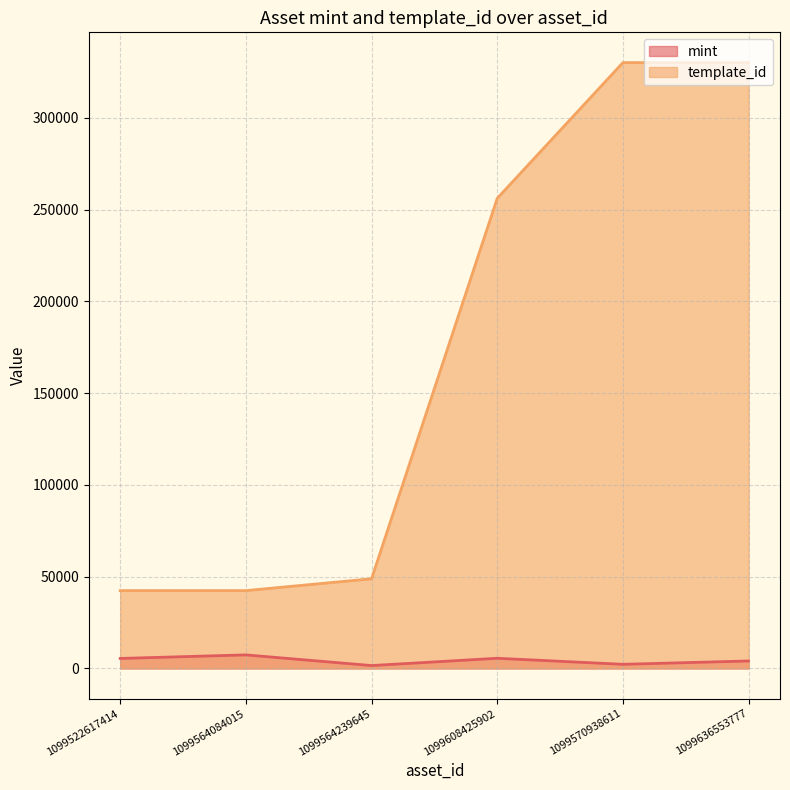

What is the minimum value for template_id?

42420